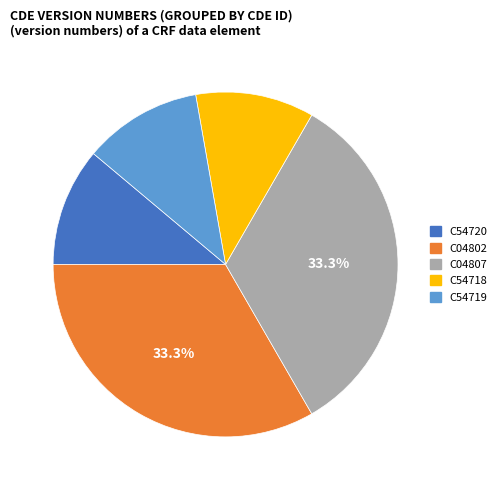

Does C54718 represent more than half of the total?

No